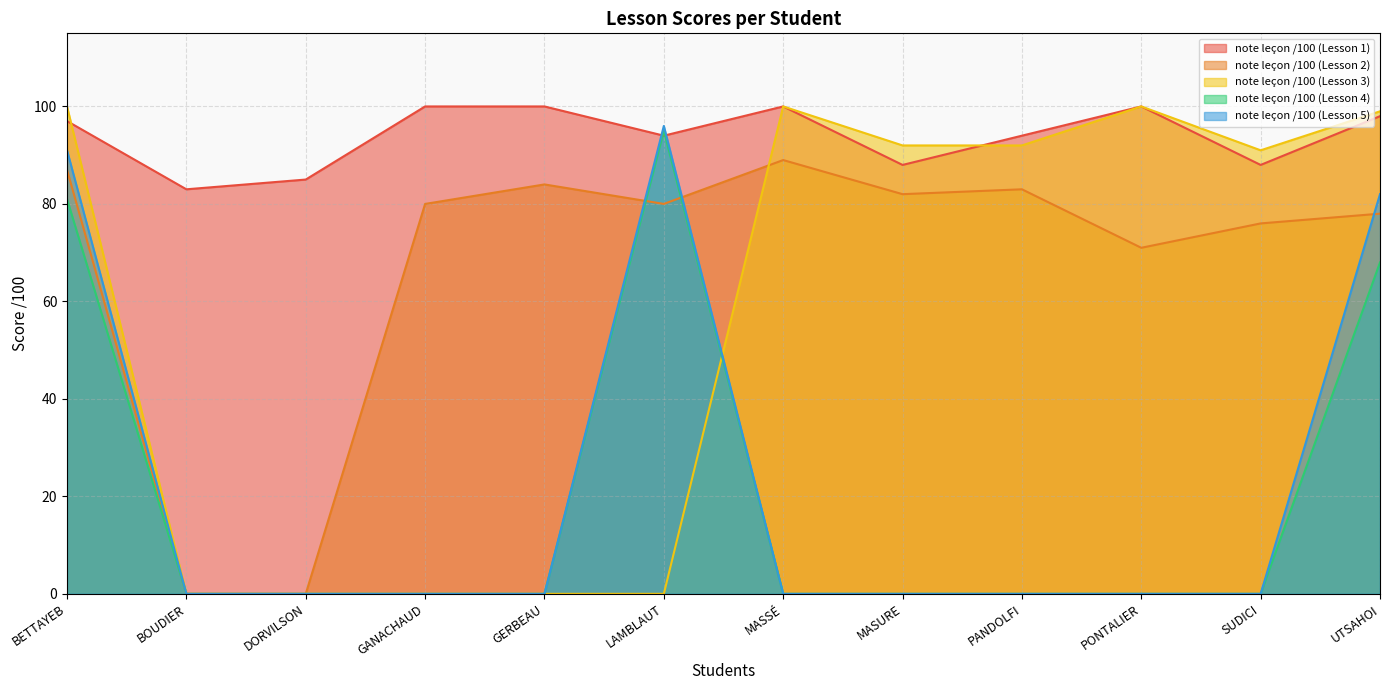

How many distinct data groups are displayed?

5